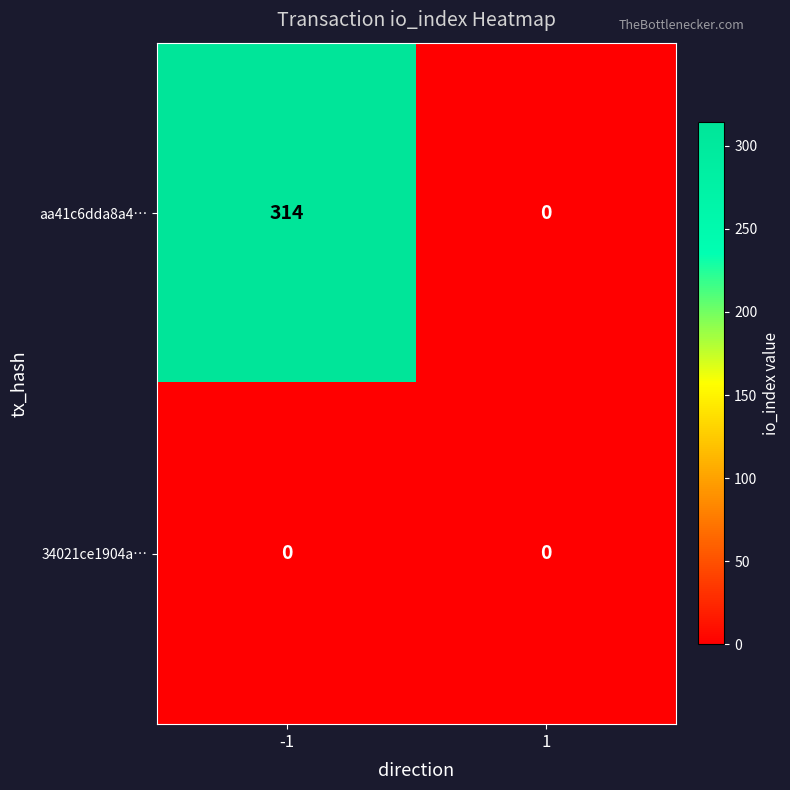

True or false: aa41c6dda8a4… has a value of 314 at -1.

True